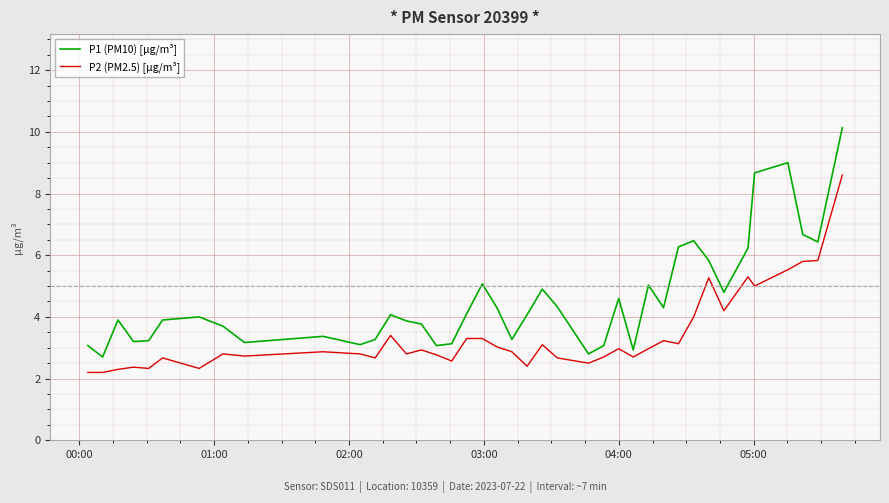

Rank the series by their maximum value, from highest to lowest.

P1 (PM10) [µg/m³], P2 (PM2.5) [µg/m³]